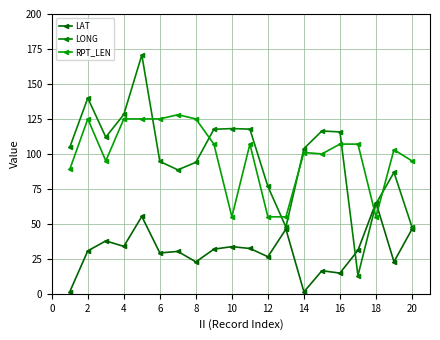

Which category has the lowest value in the RPT_LEN series?

10